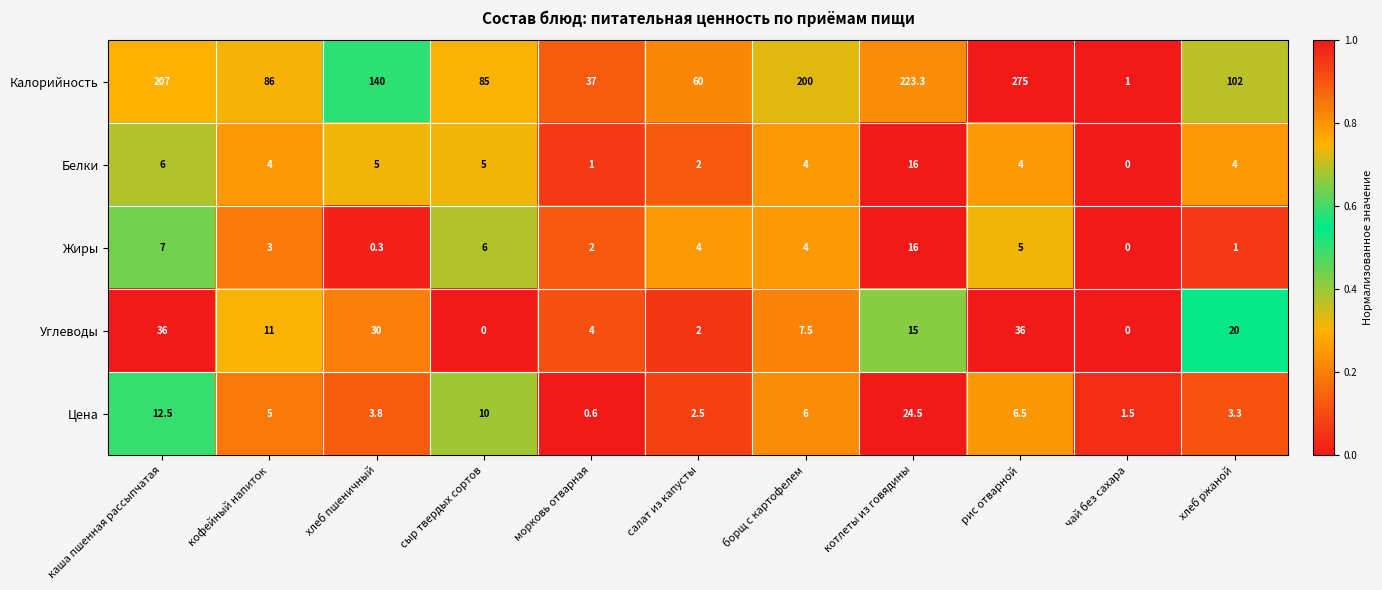

Rank the series at сыр твердых сортов from highest to lowest value.

Калорийность, Цена, Жиры, Белки, Углеводы